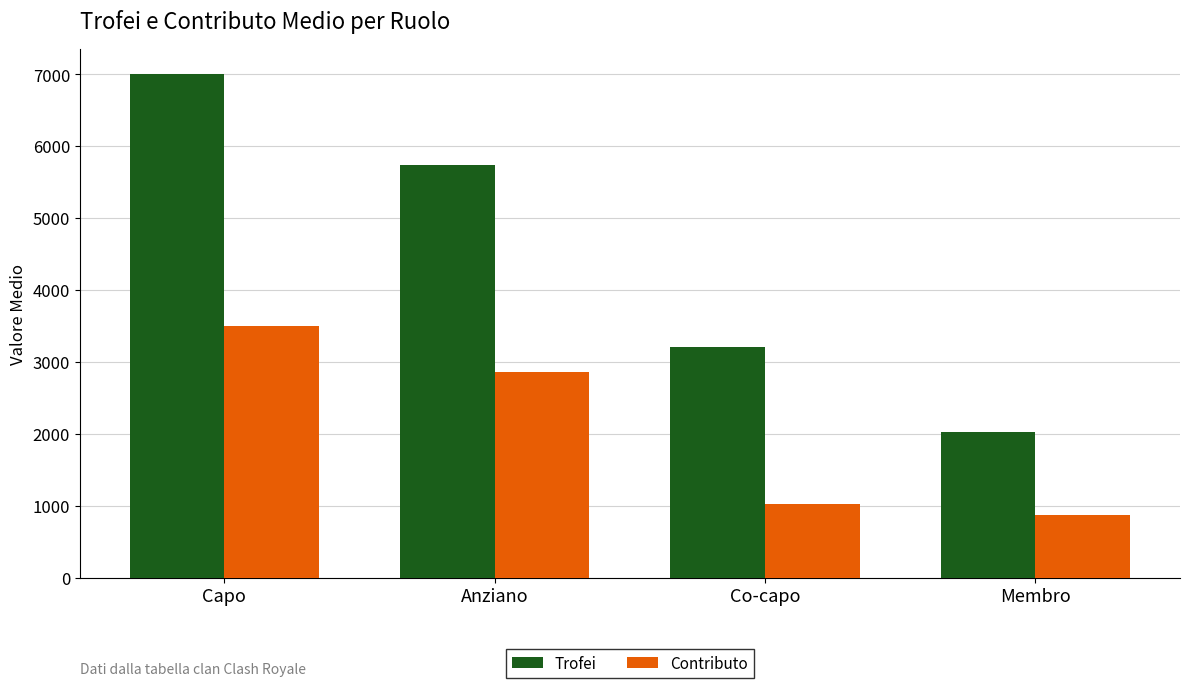

What value does the Trofei series have at Anziano?

5731.5